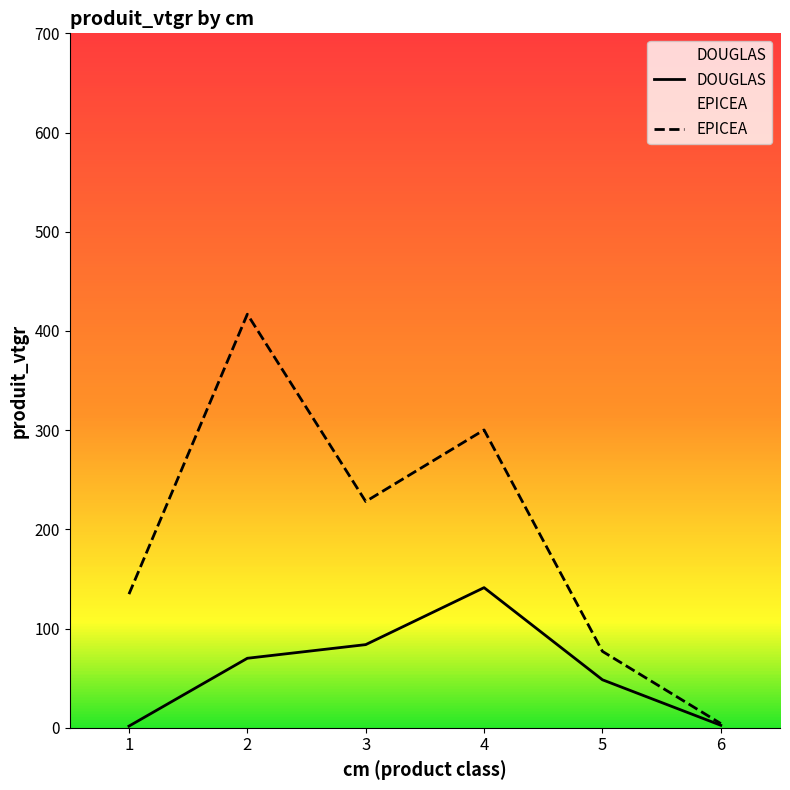

What is the difference between the DOUGLAS values at 4 and 1?

139.6